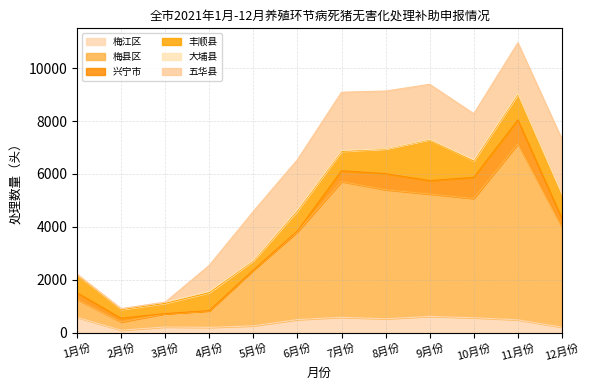

Where is the first local maximum for 梅江区?

3月份